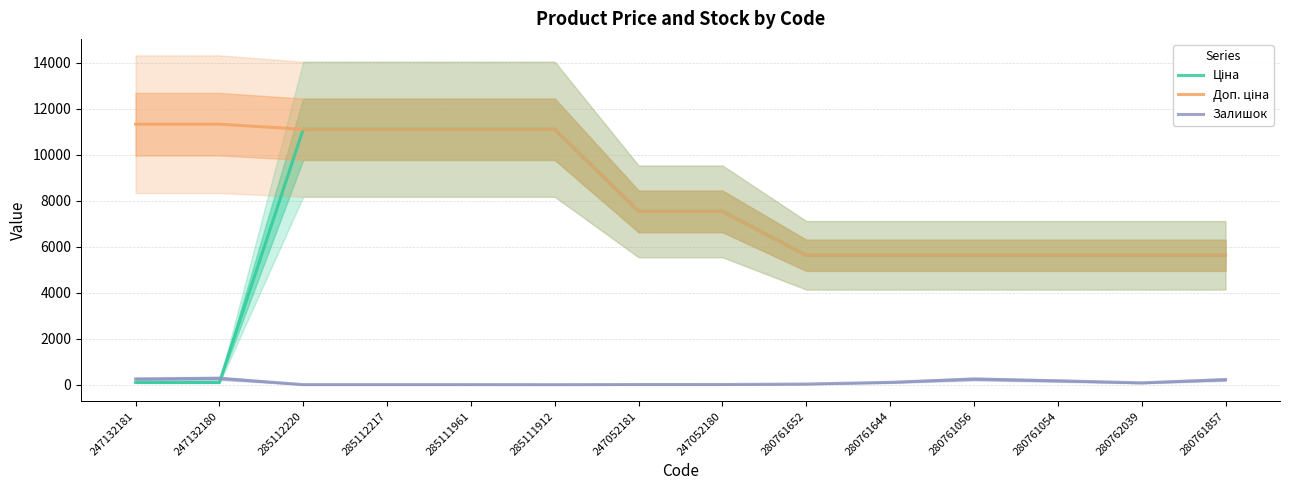

At which category is the sum across all series the highest?

285112220